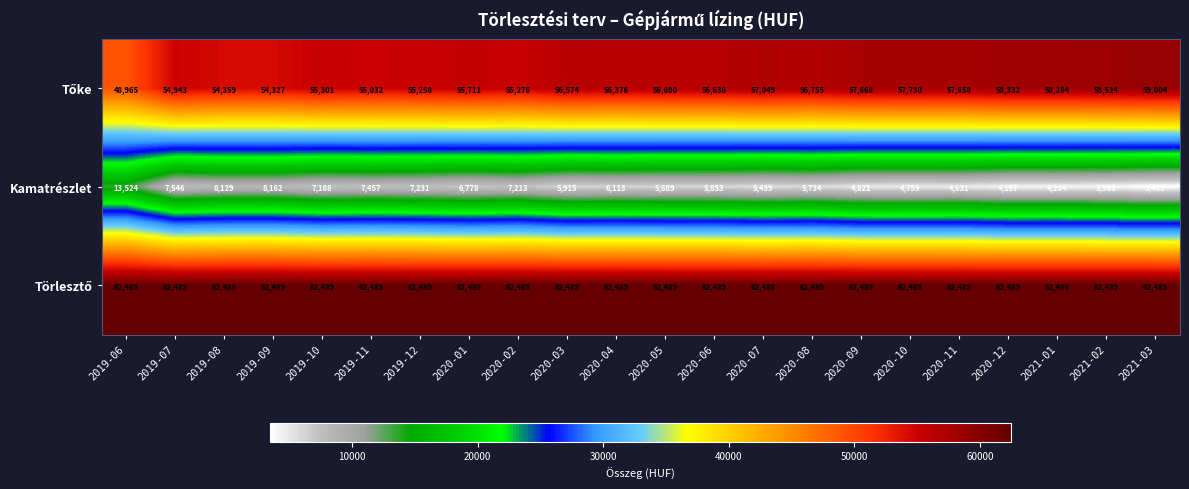

Is it true that Kamatrészlet equals 10551 at 2020-05?

False